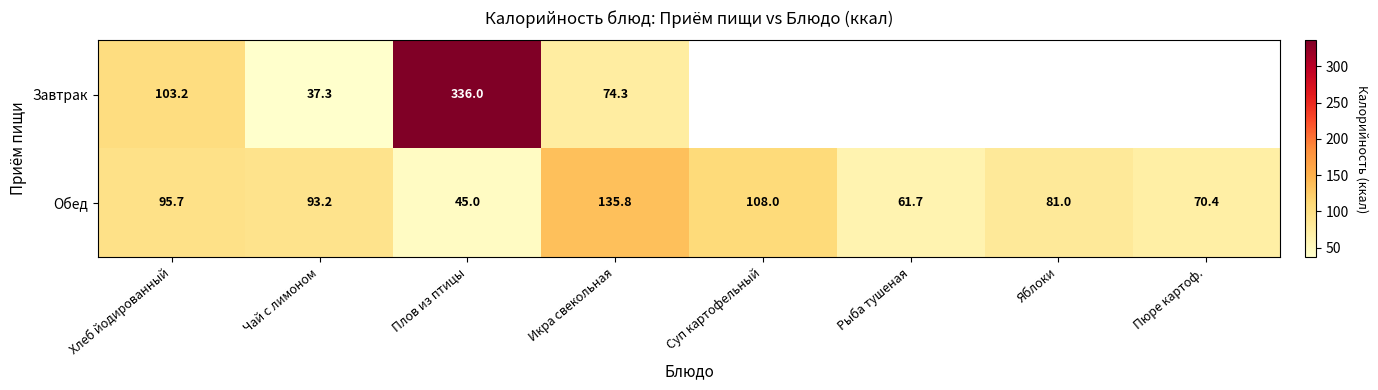

How many values in the Обед series exceed 93?

4